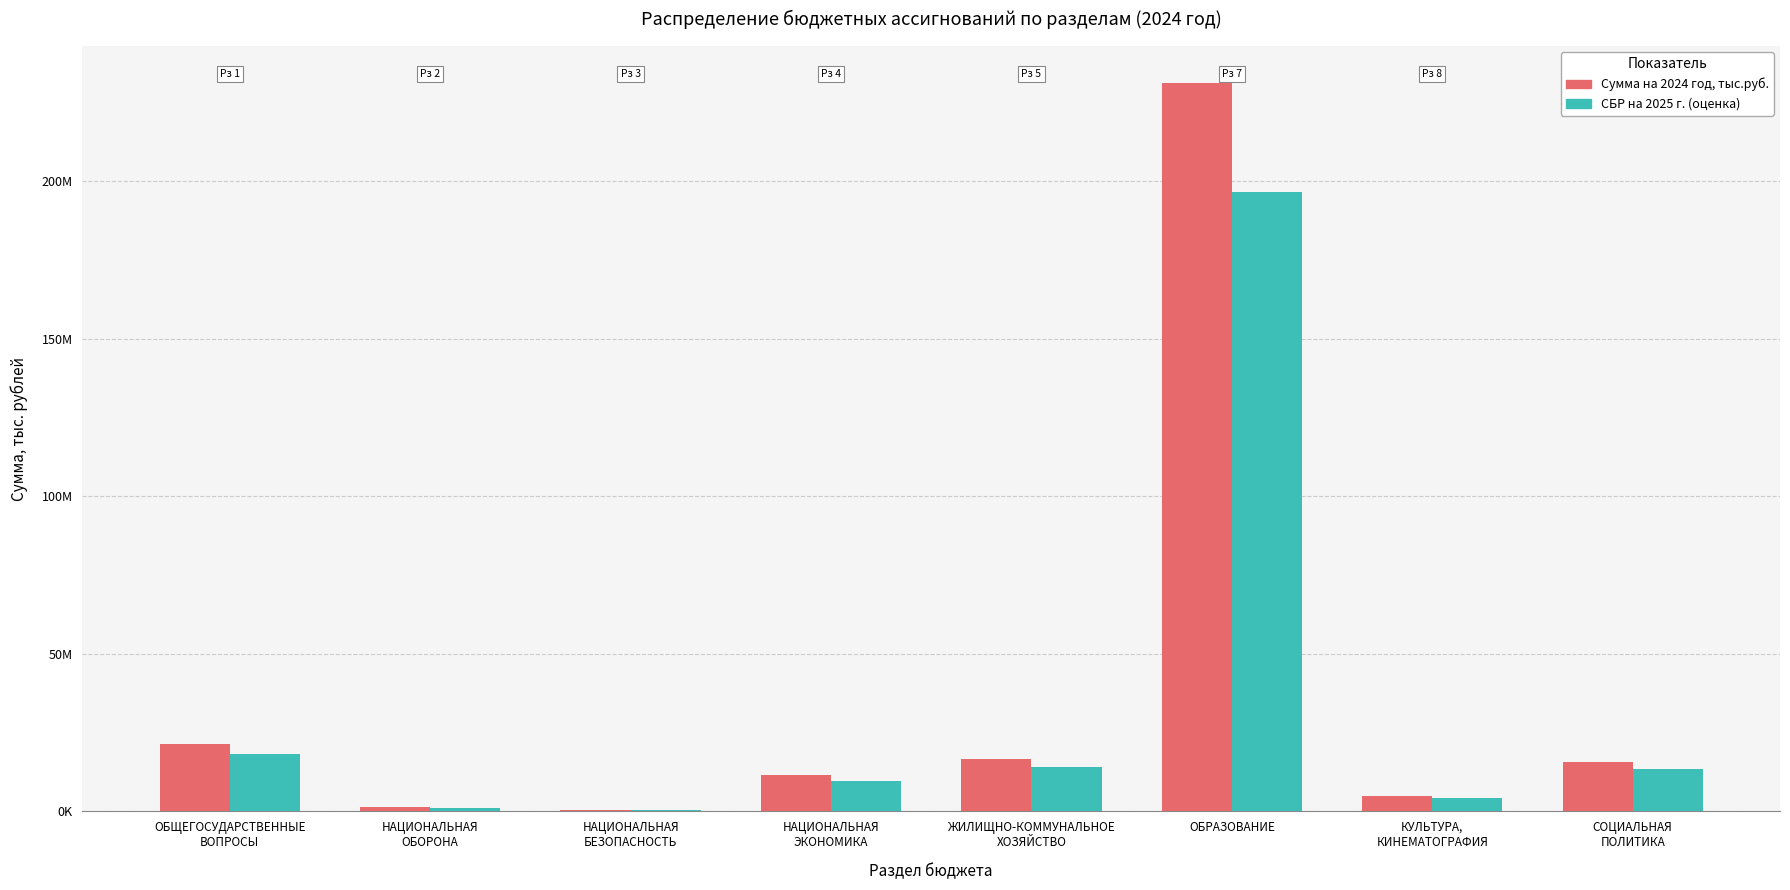

At which label is СБР на 2025 г. (оценка) closest to 98490?

ОБЩЕГОСУДАРСТВЕННЫЕ
ВОПРОСЫ